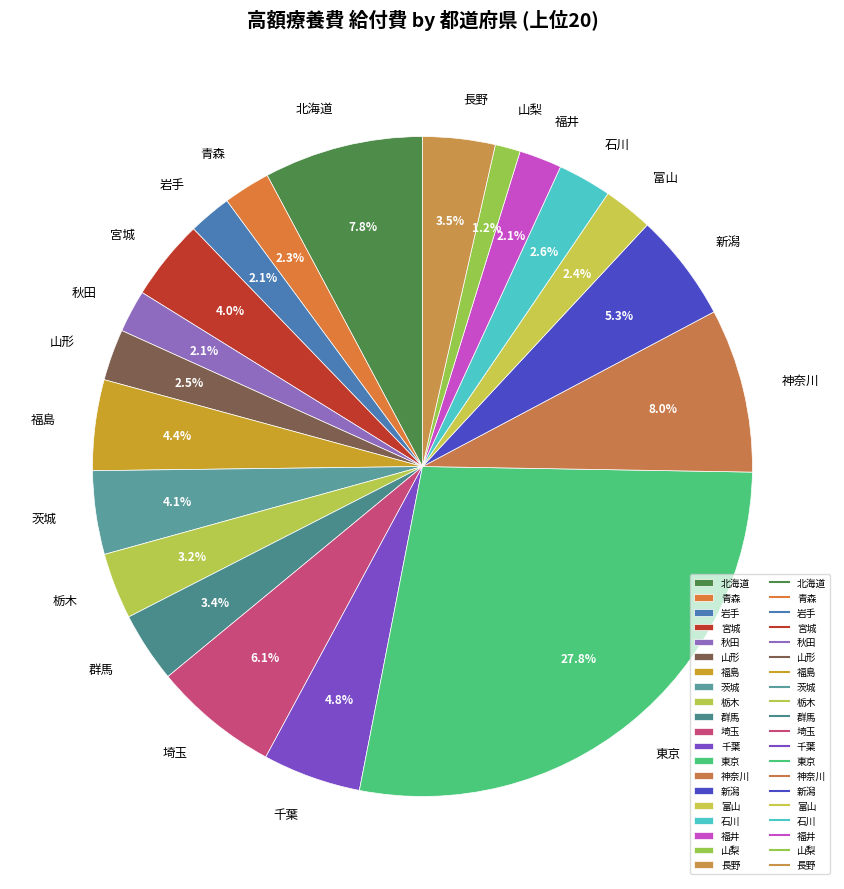

Combined, do 埼玉 and 石川 account for over 50%?

No